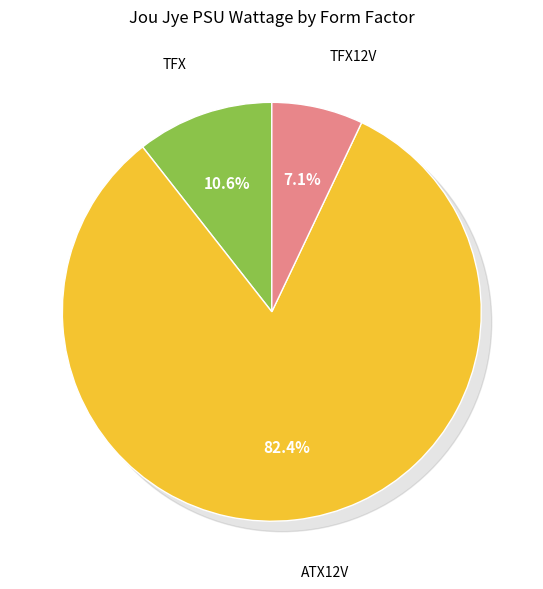

What is the change in value from TFX to ATX12V?

+320